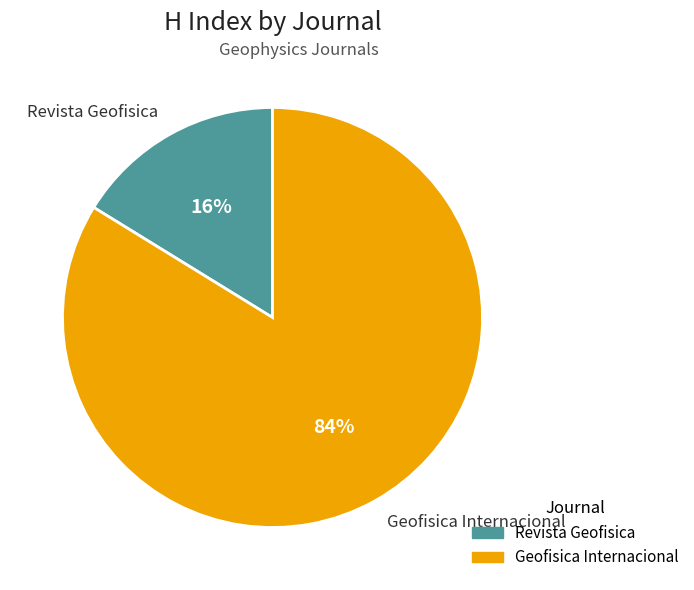

To the nearest percent, what portion does Revista Geofisica represent?

16%